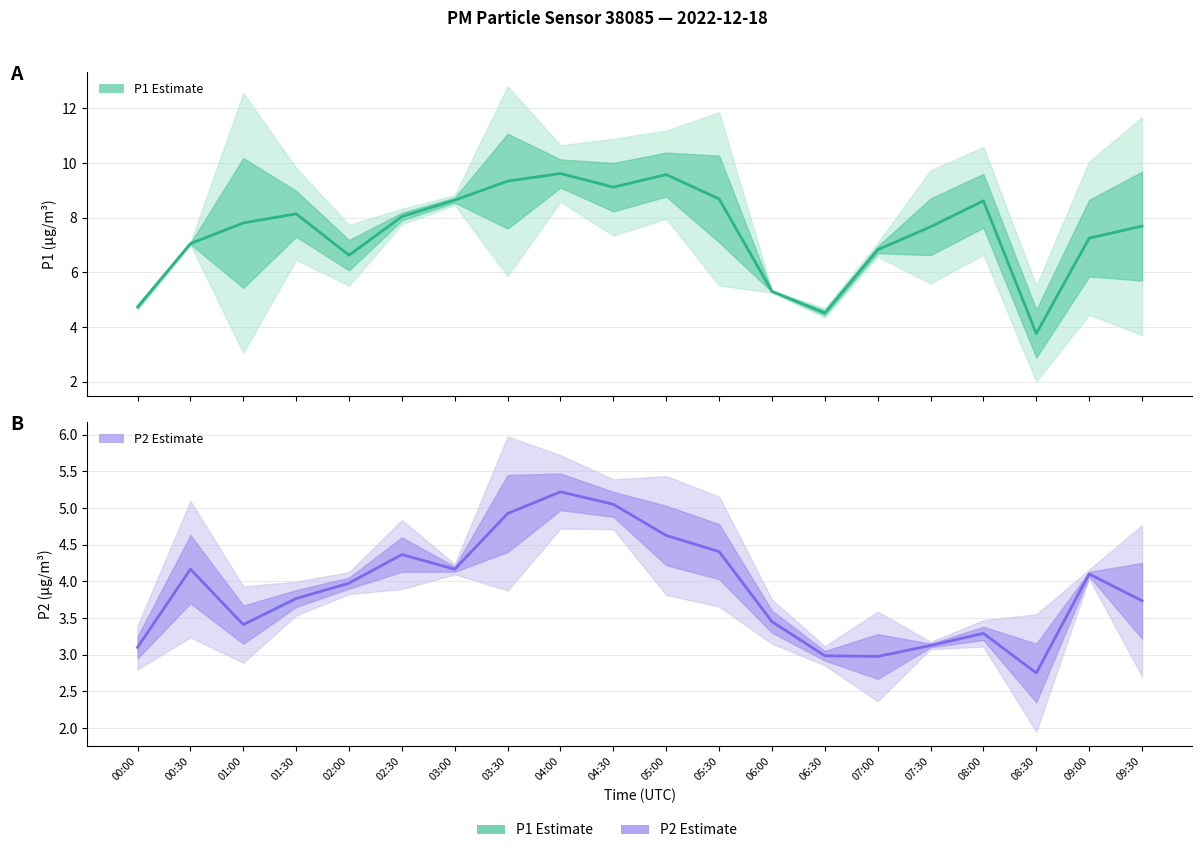

In P1 Estimate, how many points are higher than both neighbors (excluding endpoints)?

4